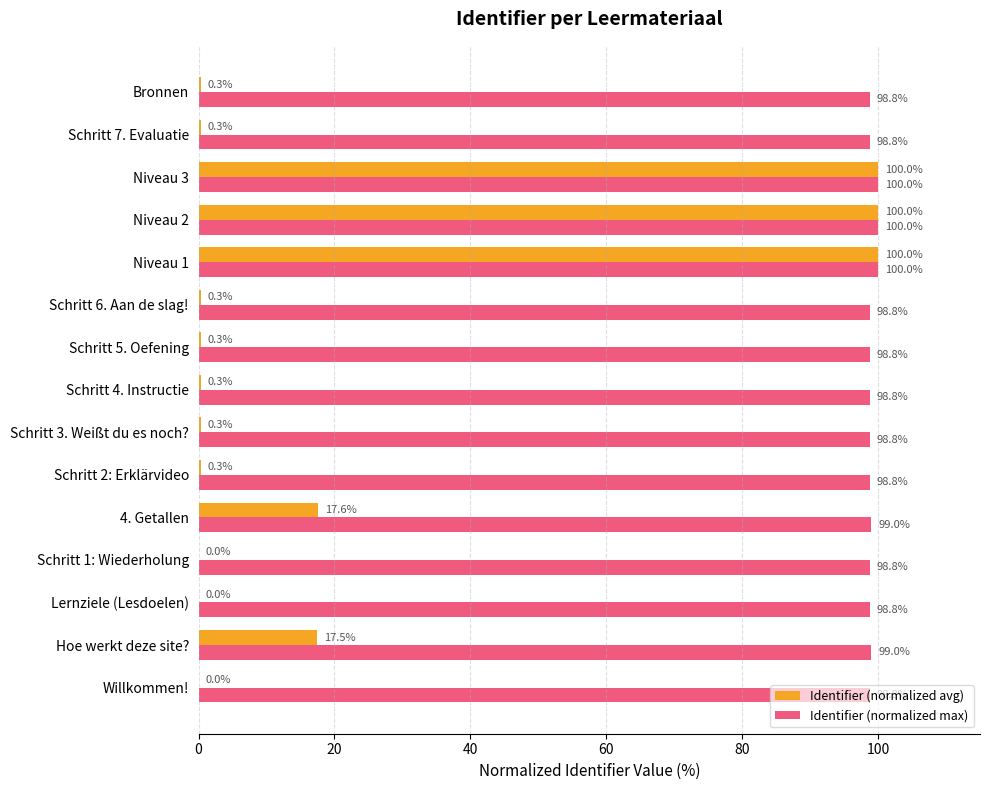

What is the approximate value of Identifier (normalized avg) at Schritt 6. Aan de slag!?

0.3